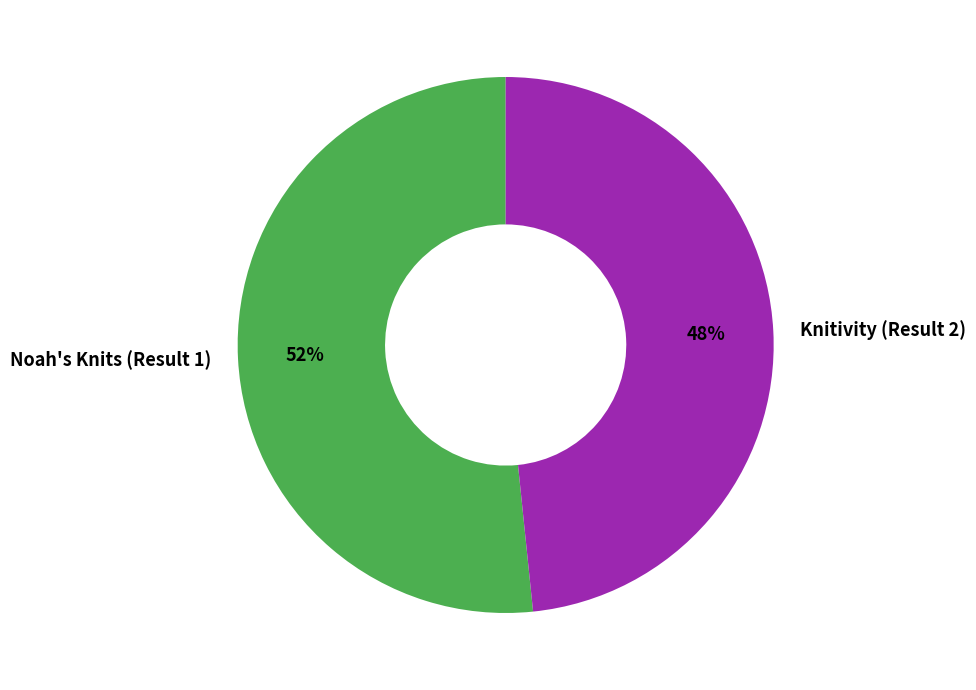

What is the majority slice?

Noah's Knits (Result 1)